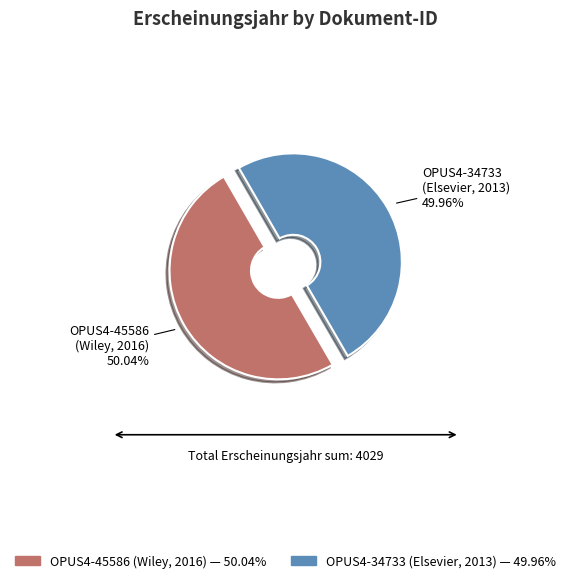

Approximately how many times larger is the value at OPUS4-45586 (Wiley, 2016) compared to OPUS4-34733 (Elsevier, 2013)?

1.0